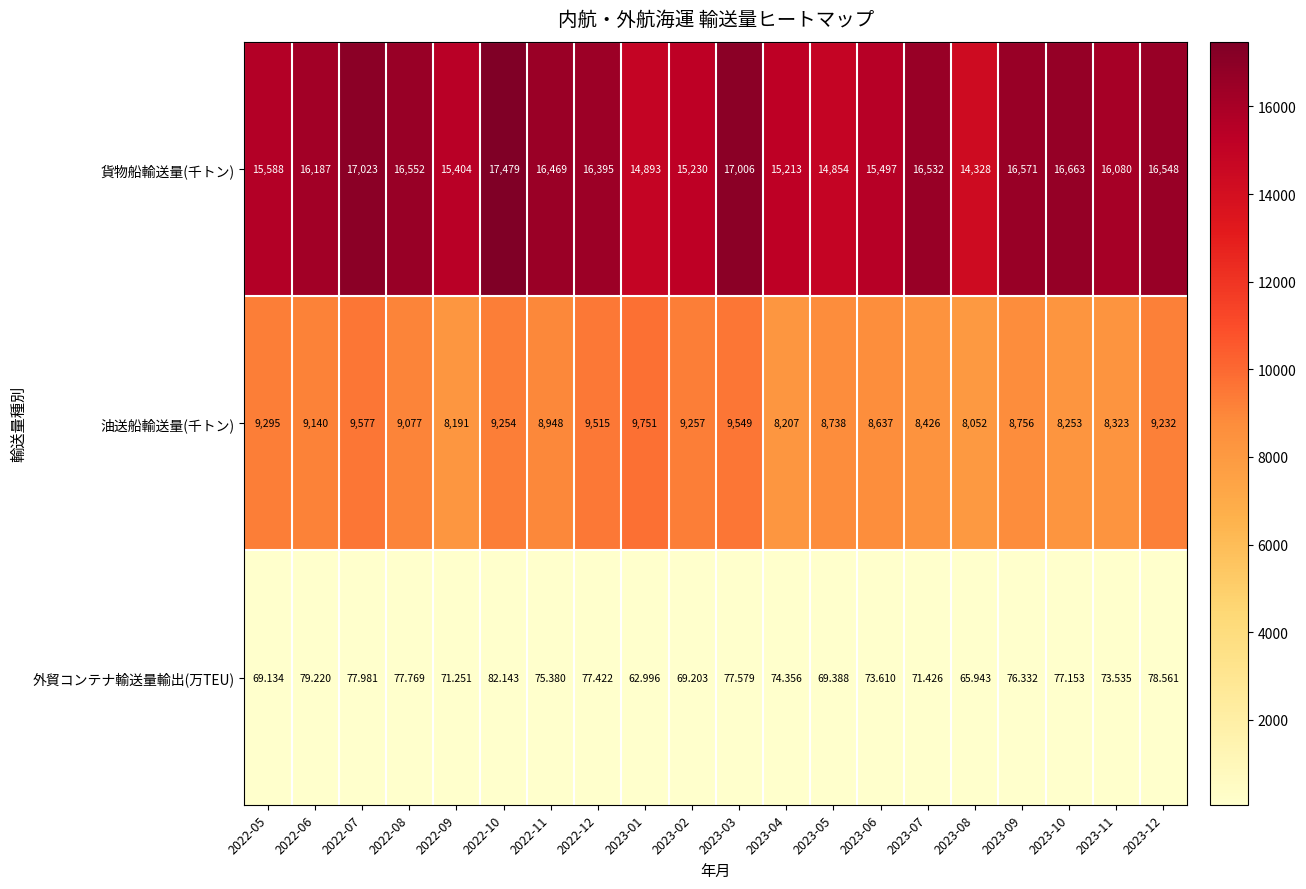

Which series has the largest total across all categories?

貨物船輸送量(千トン)